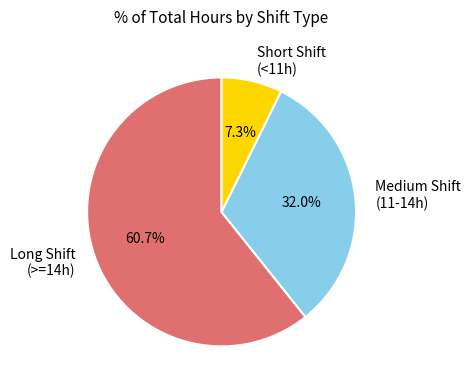

Which category has the smallest portion of the pie?

Short Shift (<11h)